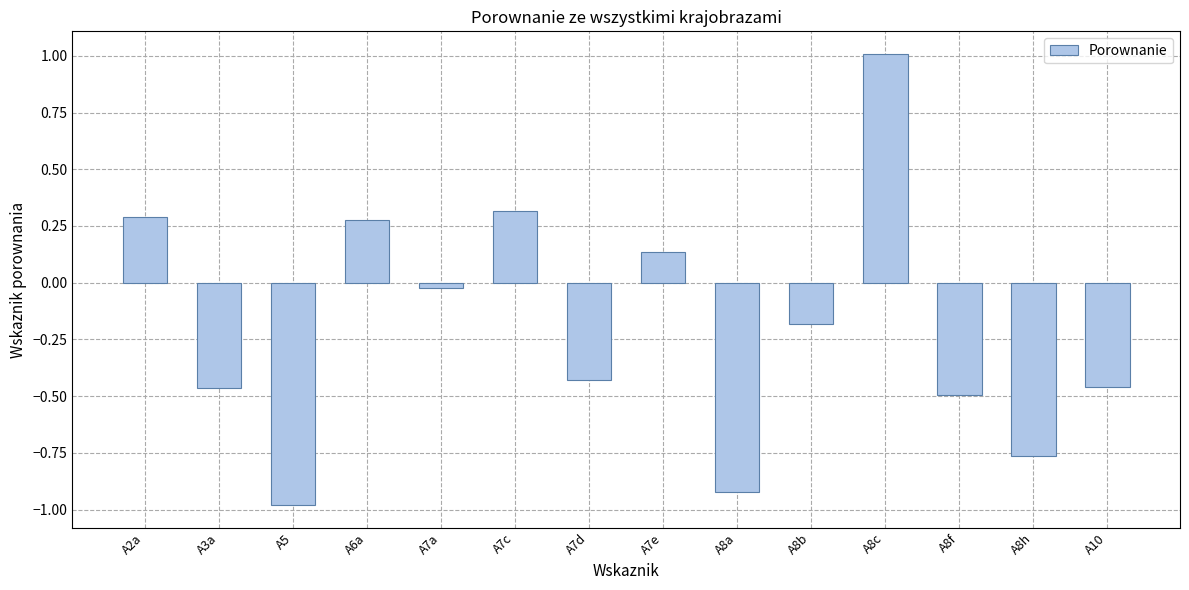

The chart shows a value of -0.5 at A3a. True or false?

True